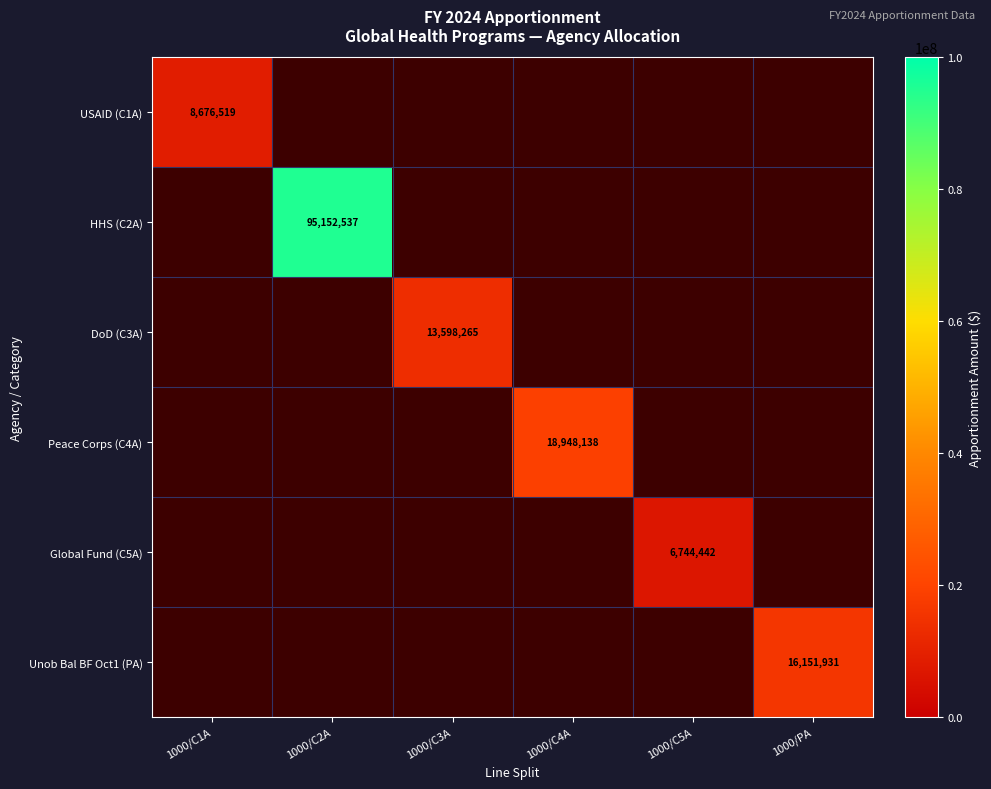

Is it true that HHS (C2A) equals 95152537 at 1000/C2A?

True